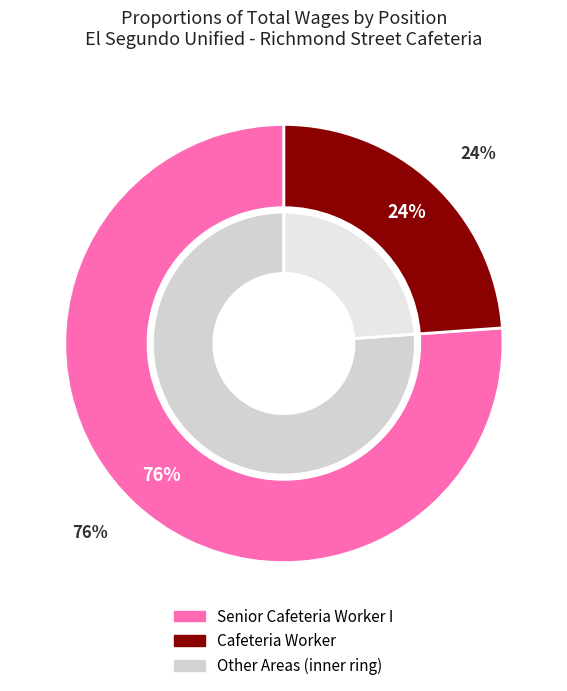

To the nearest percent, what is the average slice percentage?

50%